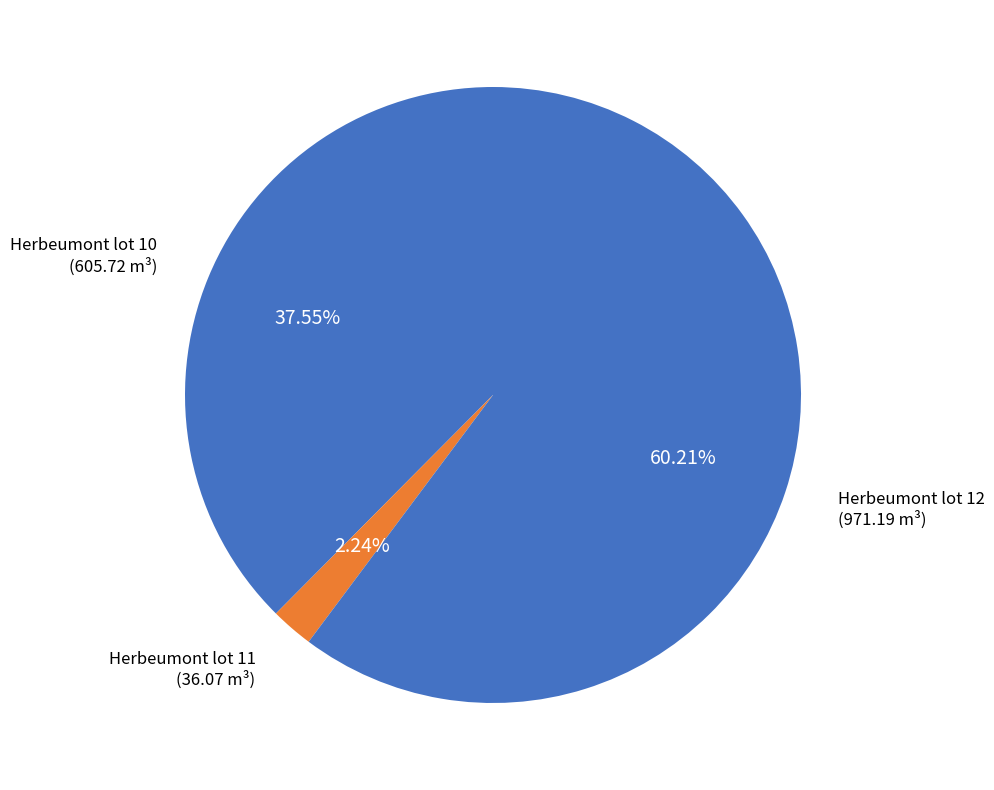

Is there any slice that represents more than half of the pie?

Yes